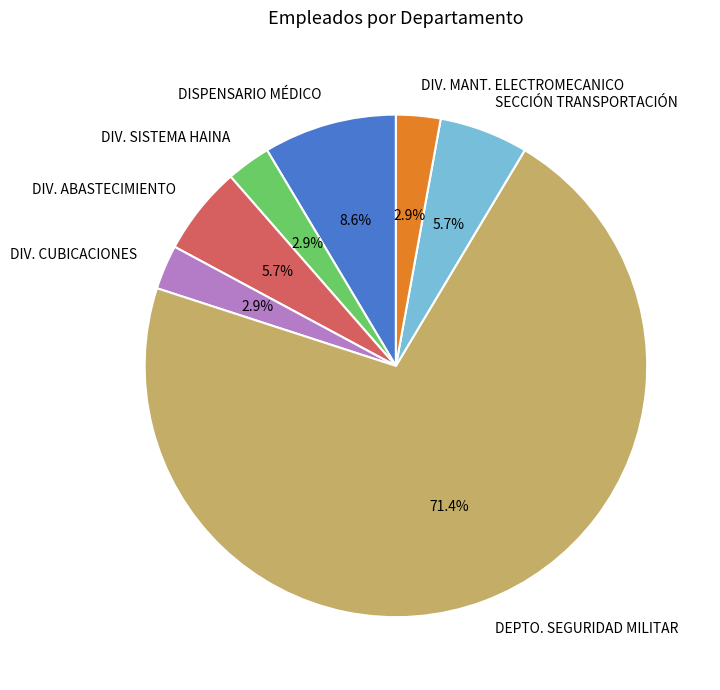

Approximately how many times larger is the value at DISPENSARIO MÉDICO compared to DIV. CUBICACIONES?

3.0